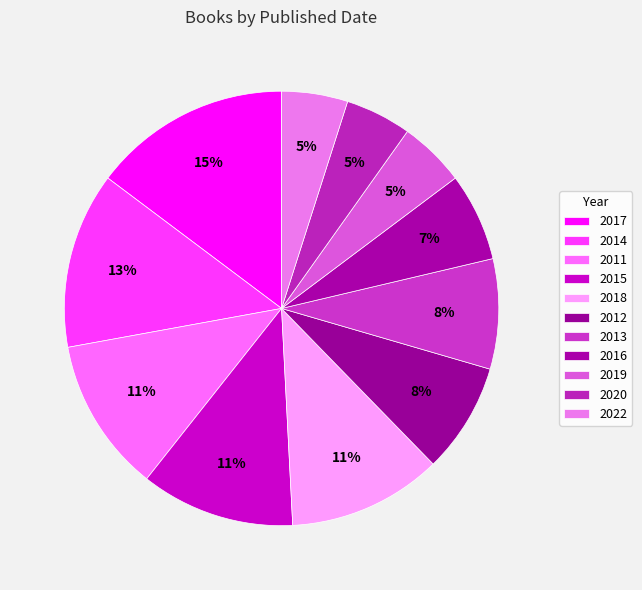

Rank the categories by value from highest to lowest.

2017, 2014, 2011, 2015, 2018, 2012, 2013, 2016, 2019, 2020, 2022